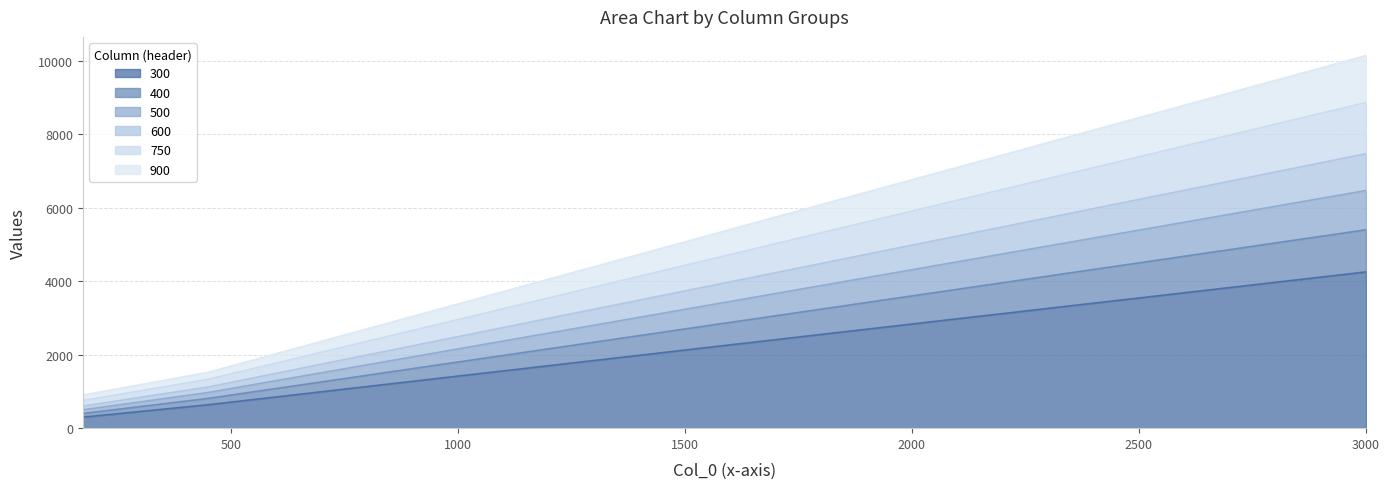

True or false: 750 and 400 intersect in this chart.

False